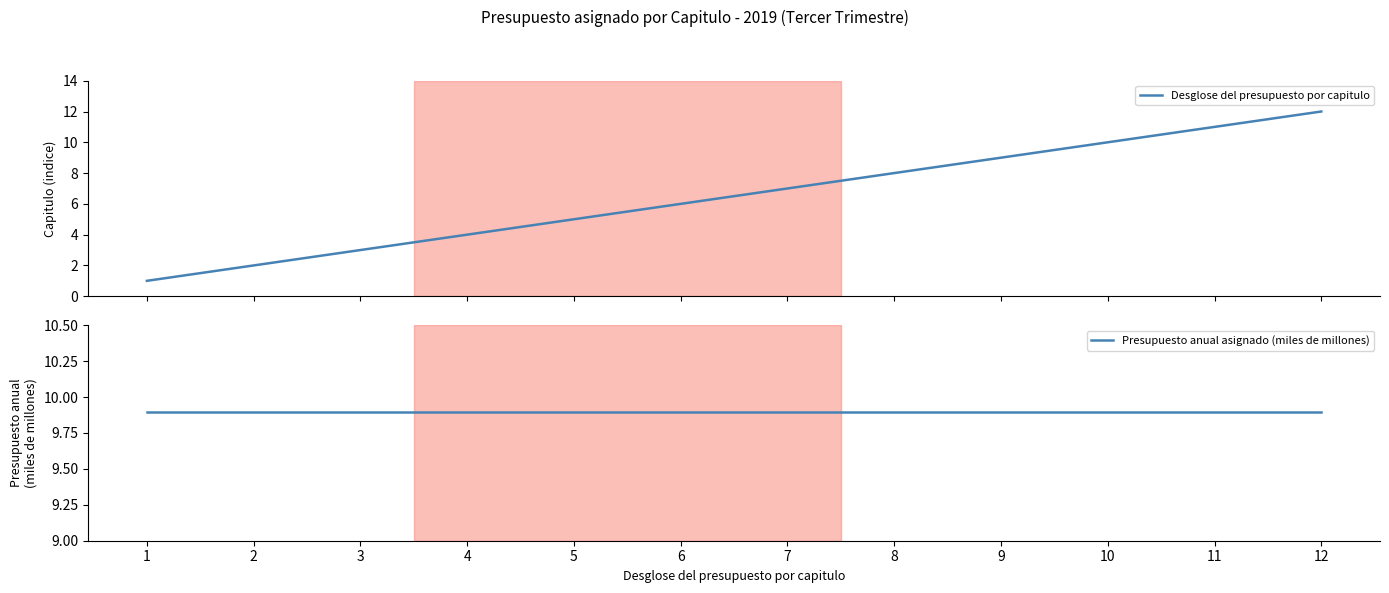

Reading right to left, extract all data points from this chart.

Desglose del presupuesto por capitulo: 12=12.0	11=11.0	10=10.0	9=9.0	8=8.0	7=7.0	6=6.0	5=5.0	4=4.0	3=3.0	2=2.0	1=1.0
Presupuesto anual asignado (miles de millones): 12=9.9	11=9.9	10=9.9	9=9.9	8=9.9	7=9.9	6=9.9	5=9.9	4=9.9	3=9.9	2=9.9	1=9.9